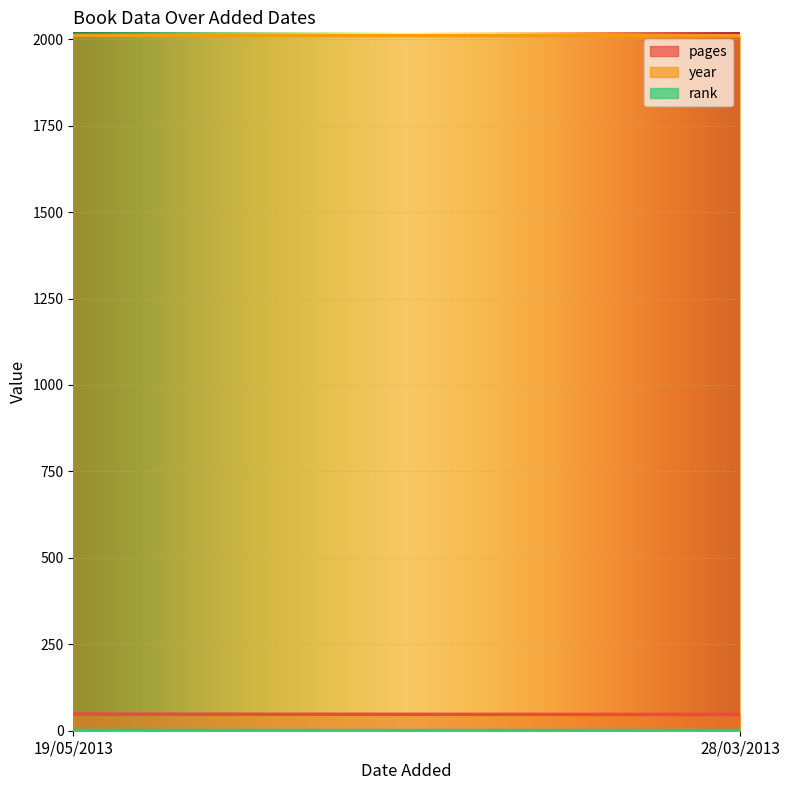

Which series has the largest total across all categories?

year